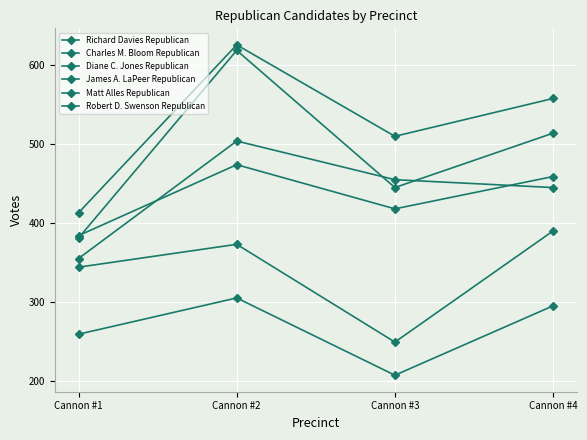

How many times do Diane C. Jones Republican and James A. LaPeer Republican cross each other?

2